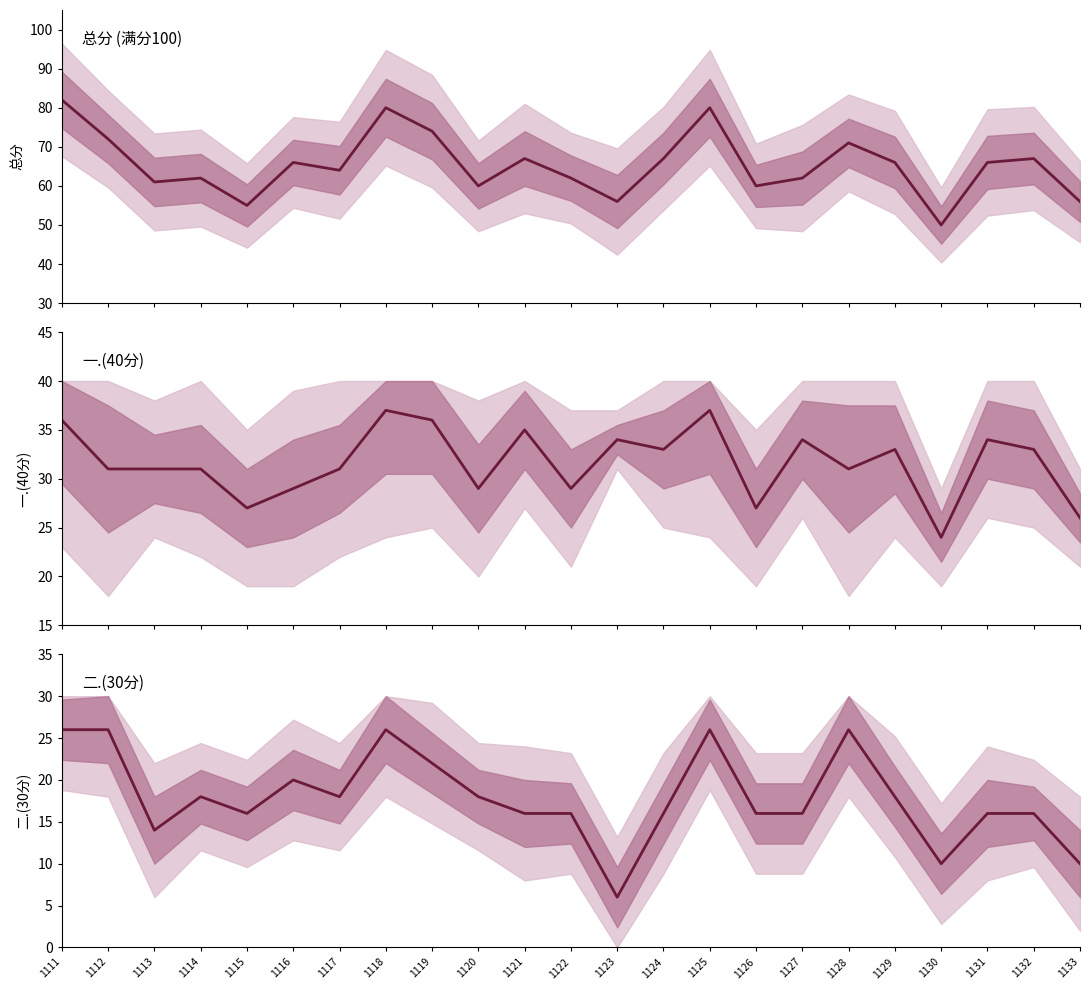

At how many categories does at least one series exceed 23?

23